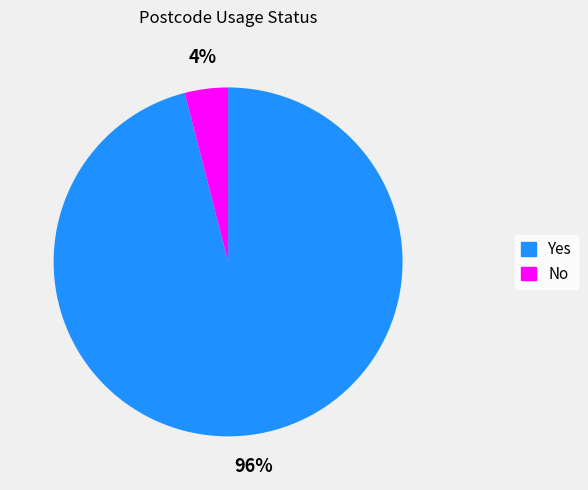

To the nearest percent, what portion does Yes represent?

96%